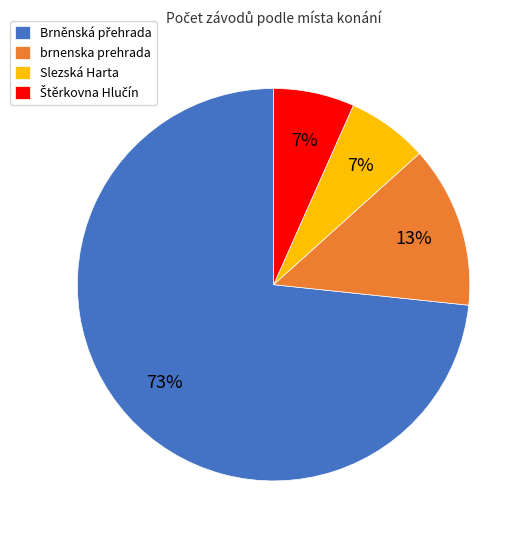

Does any single category account for the majority?

Yes